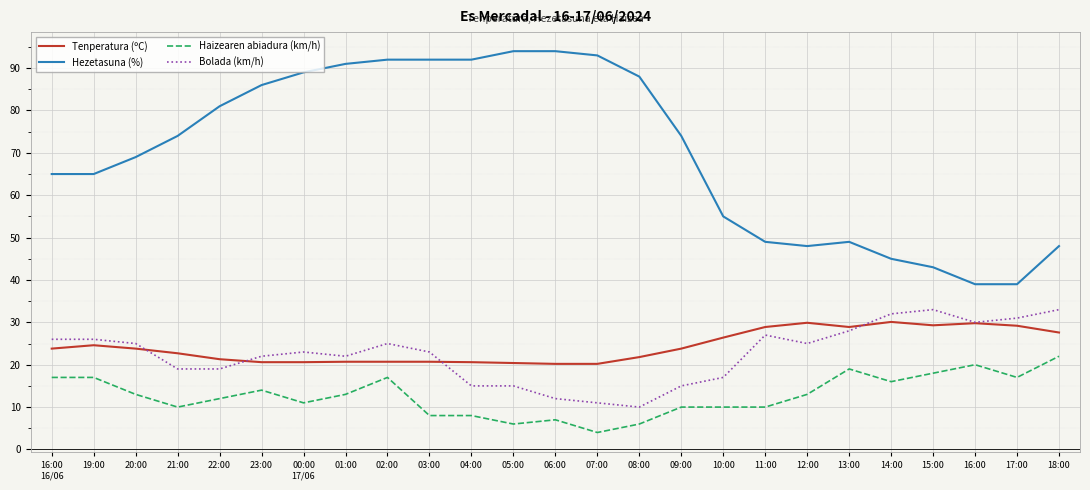

True or false: Haizearen abiadura (km/h) has a value of 13.0 at 12:00.

True